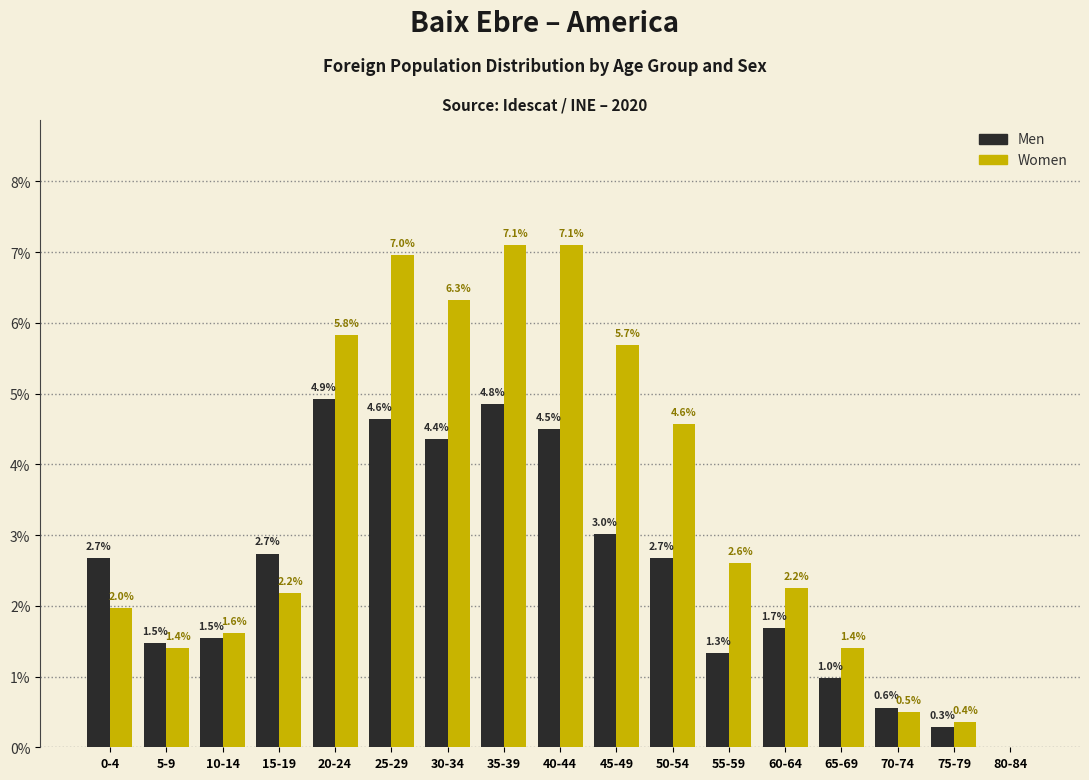

Reading left to right, list all the values displayed in this chart.

Men: 0-4=2.7	5-9=1.5	10-14=1.5	15-19=2.7	20-24=4.9	25-29=4.6	30-34=4.4	35-39=4.8	40-44=4.5	45-49=3.0	50-54=2.7	55-59=1.3	60-64=1.7	65-69=1.0	70-74=0.6	75-79=0.3	80-84=0.0
Women: 0-4=2.0	5-9=1.4	10-14=1.6	15-19=2.2	20-24=5.8	25-29=7.0	30-34=6.3	35-39=7.1	40-44=7.1	45-49=5.7	50-54=4.6	55-59=2.6	60-64=2.2	65-69=1.4	70-74=0.5	75-79=0.4	80-84=0.0